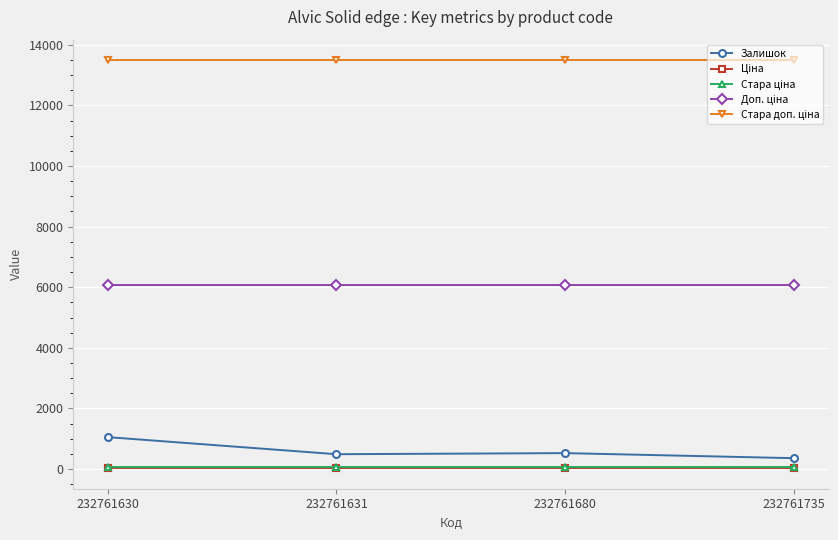

What is the maximum value for Залишок?

1056.0